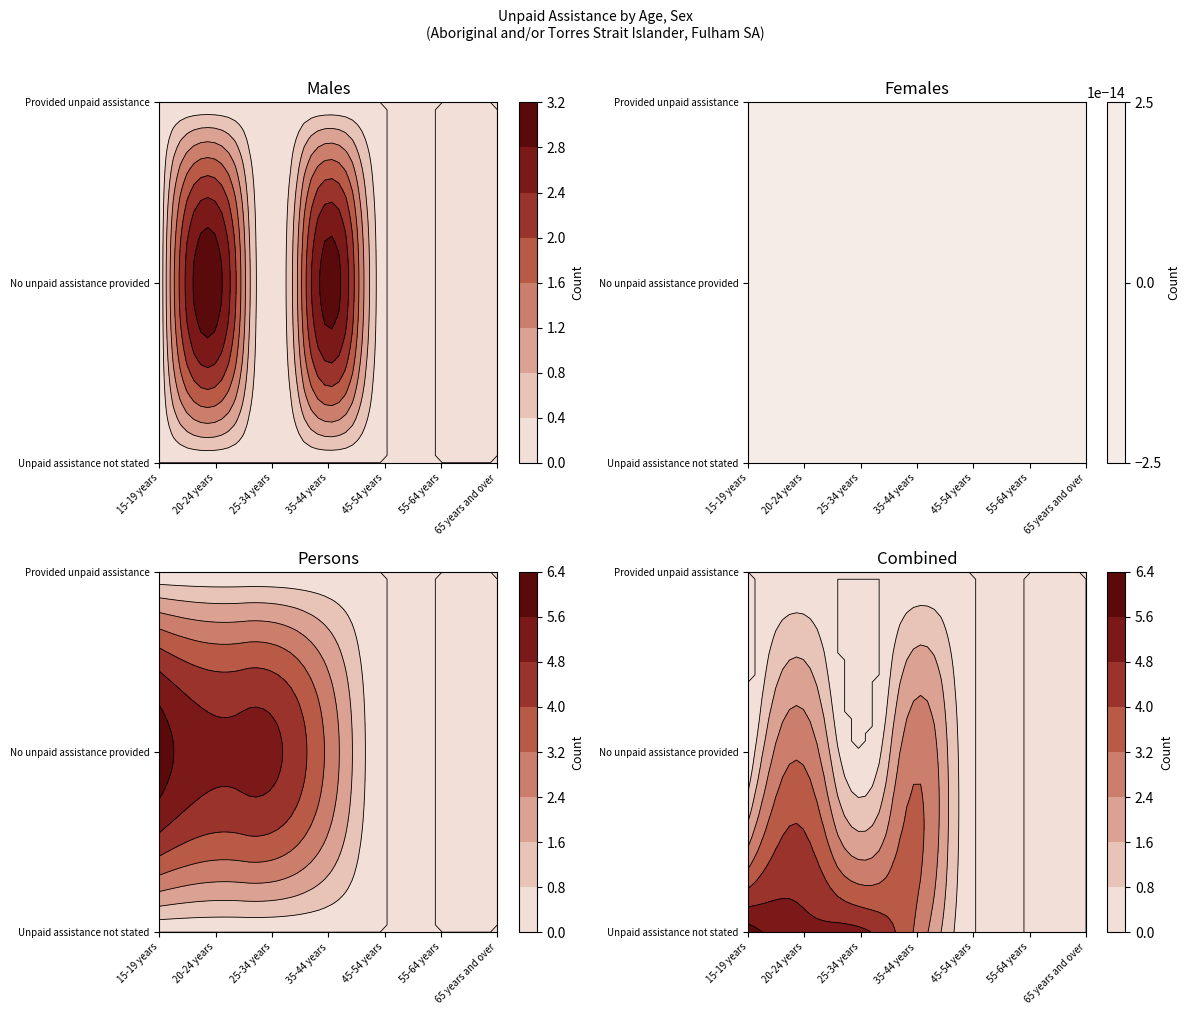

Rank the series by their maximum value, from highest to lowest.

persons, males, females